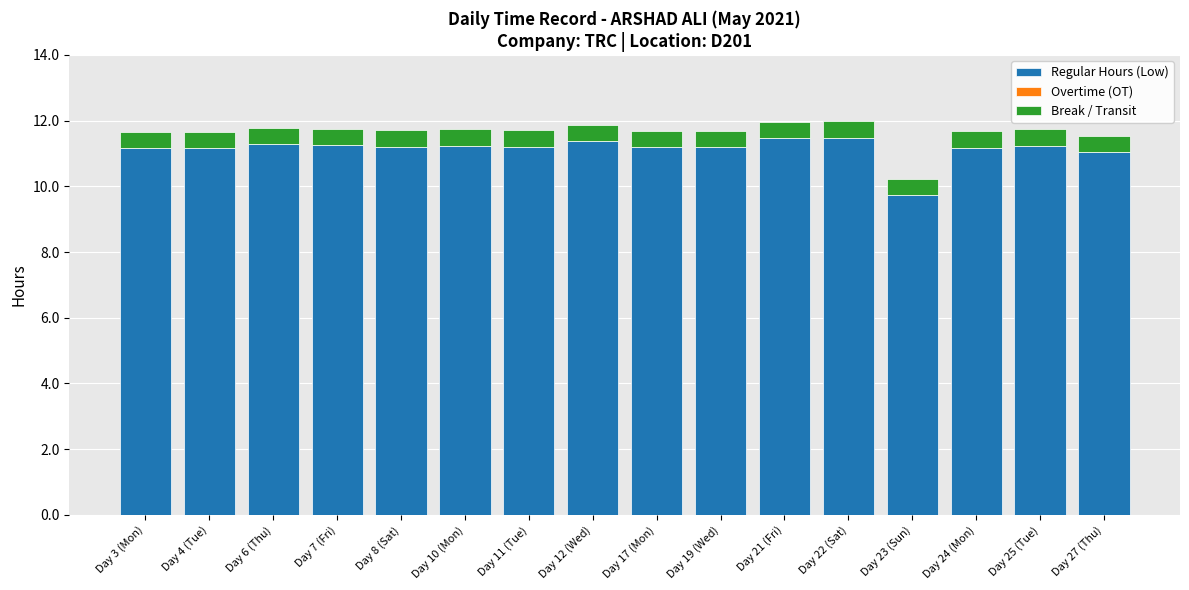

The value of Regular Hours (Low) at Day 6 (Thu) is 18.0. True or false?

False